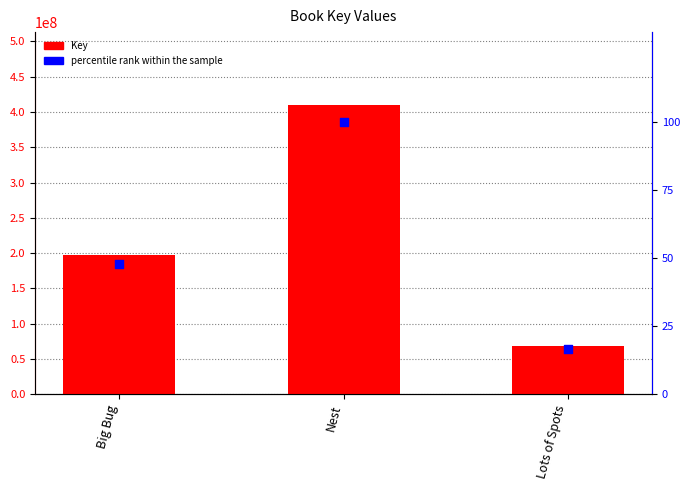

What are all the series names shown in the legend?

Key, percentile rank within the sample